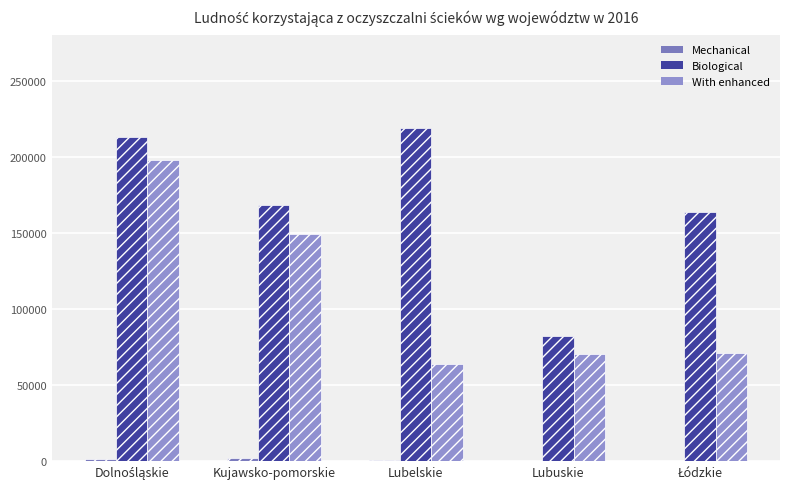

What is the lowest value of the With enhanced series?

64061